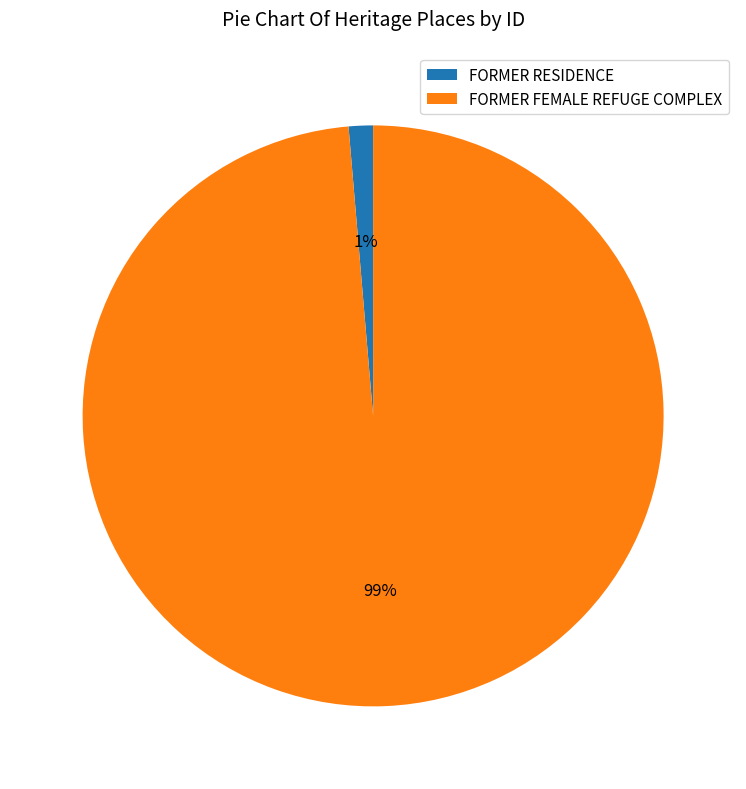

Which slice is the largest?

FORMER FEMALE REFUGE COMPLEX